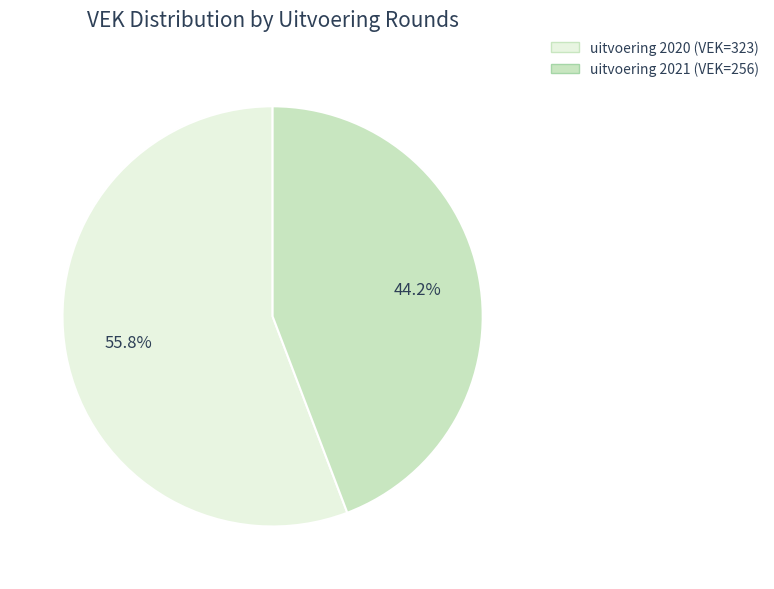

What portion of the pie excludes uitvoering 2021 (VEK=256)?

55.8%